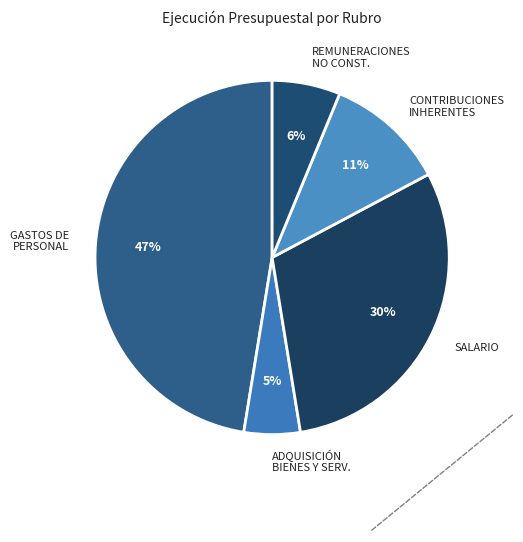

Rank the categories by value from highest to lowest.

GASTOS DE PERSONAL, SALARIO, CONTRIBUCIONES INHERENTES, REMUNERACIONES NO CONST., ADQUISICIÓN BIENES Y SERV.